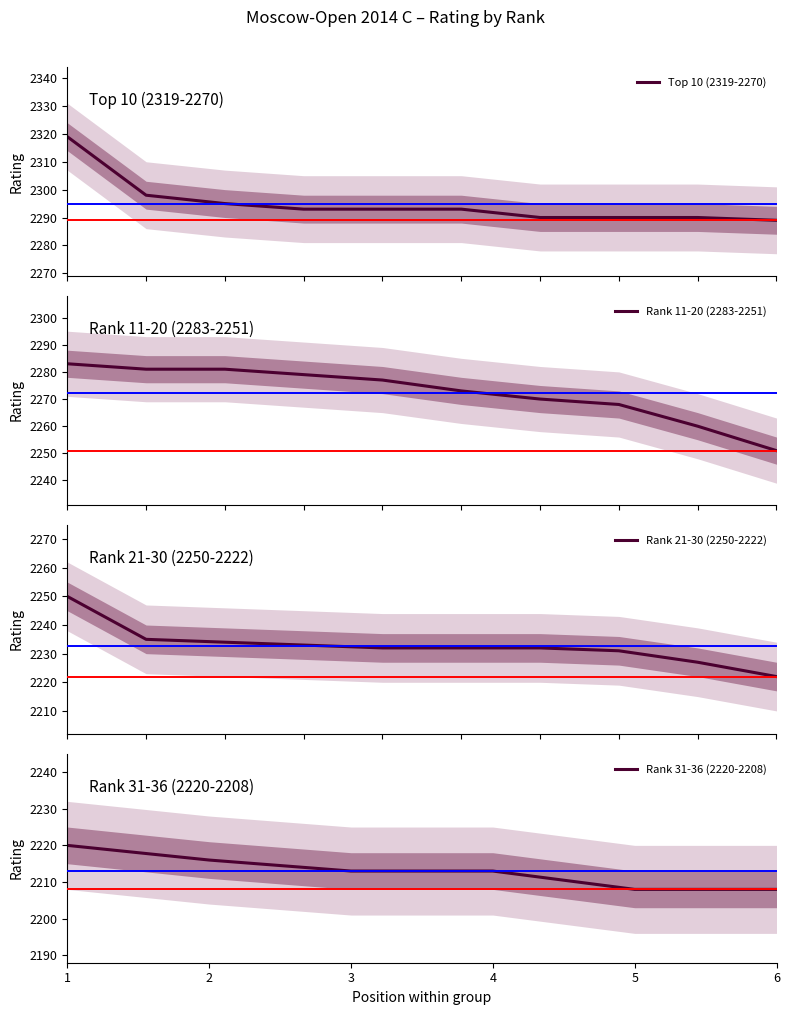

Between 8 and 9, which series saw the biggest shift?

Rank 11-20 (2283-2251)